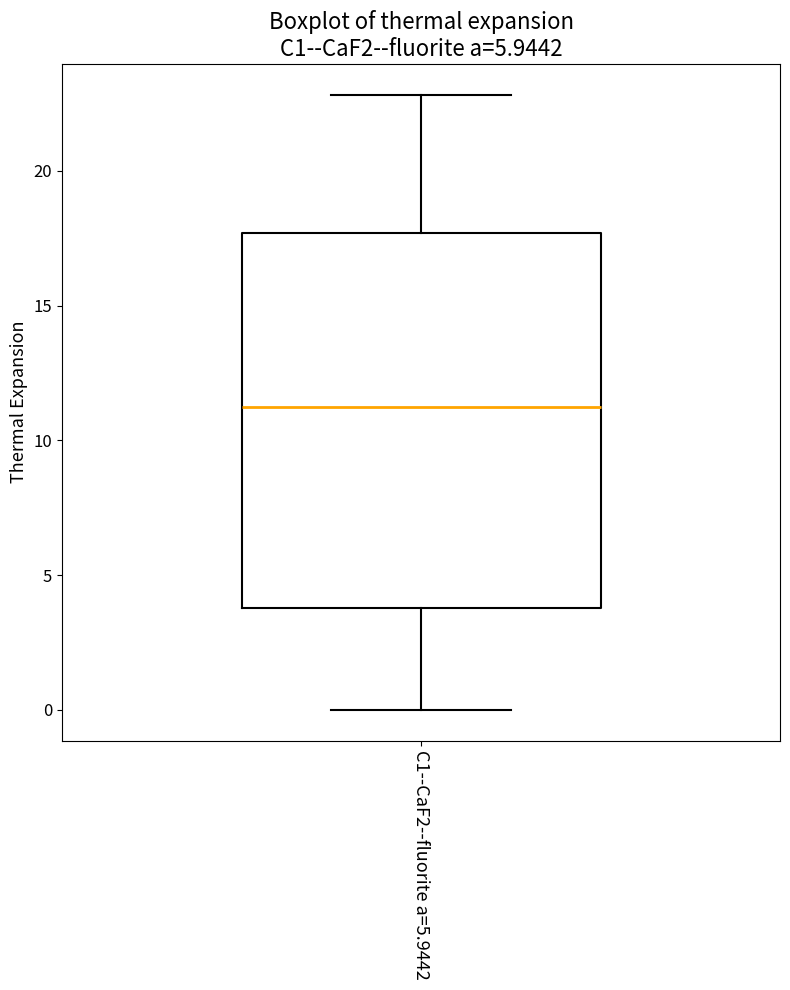

Read this box plot against the y-axis: the position of the median line, the range covered by the box, and the ends of both whiskers. The values are not printed on the chart, so give them approximately, as read against the axis.

median 11.0, box 4.0 to 17.5, whiskers 0.0 to 23.0